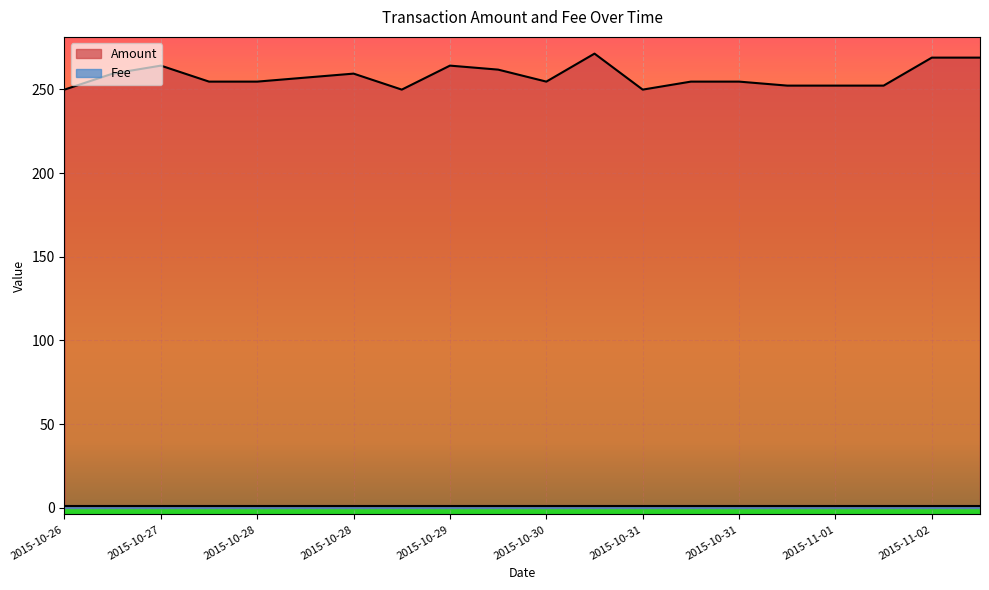

True or false: the data shows 257.0 at 2015-10-28.

True